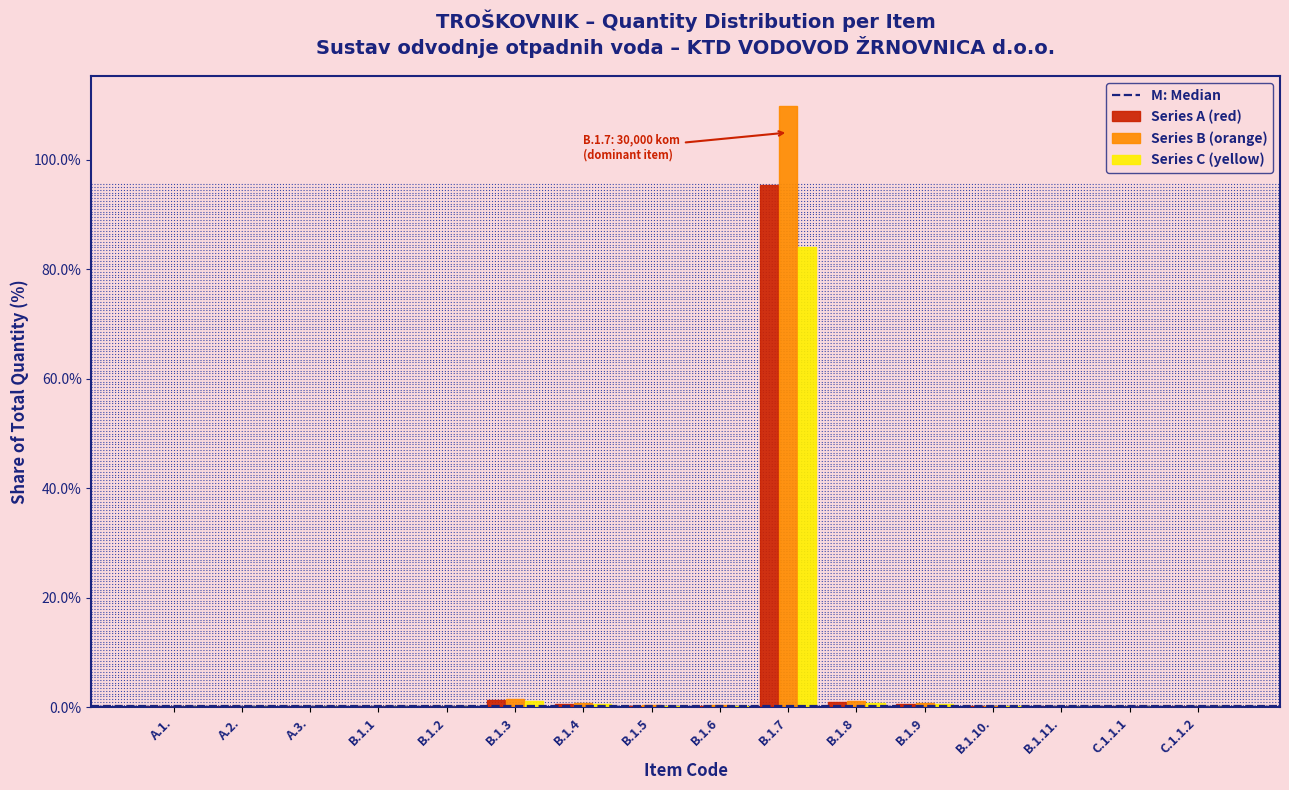

What is the sum of all Series A (red) values?

100.0